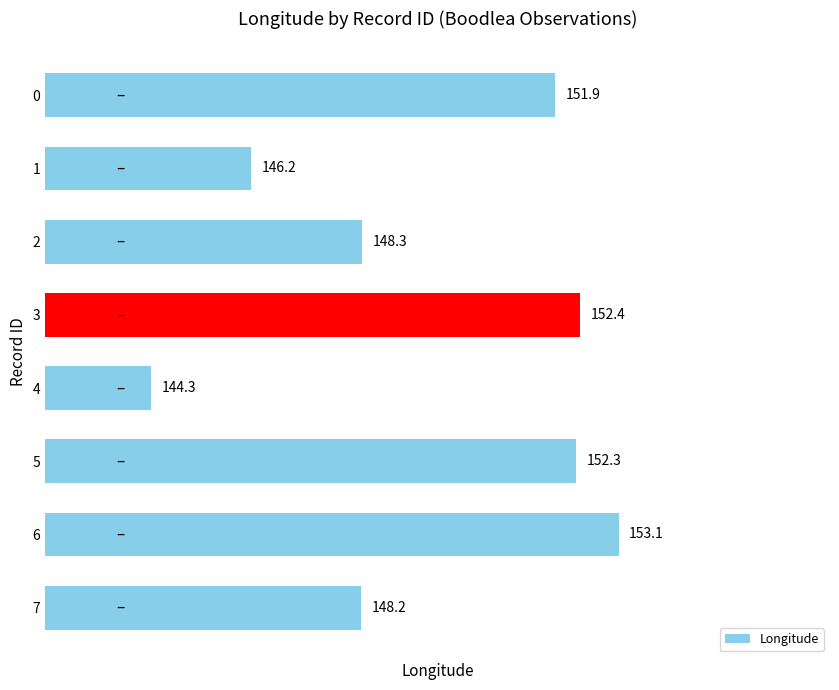

What is the change in value from 0 to 7?

-3.7